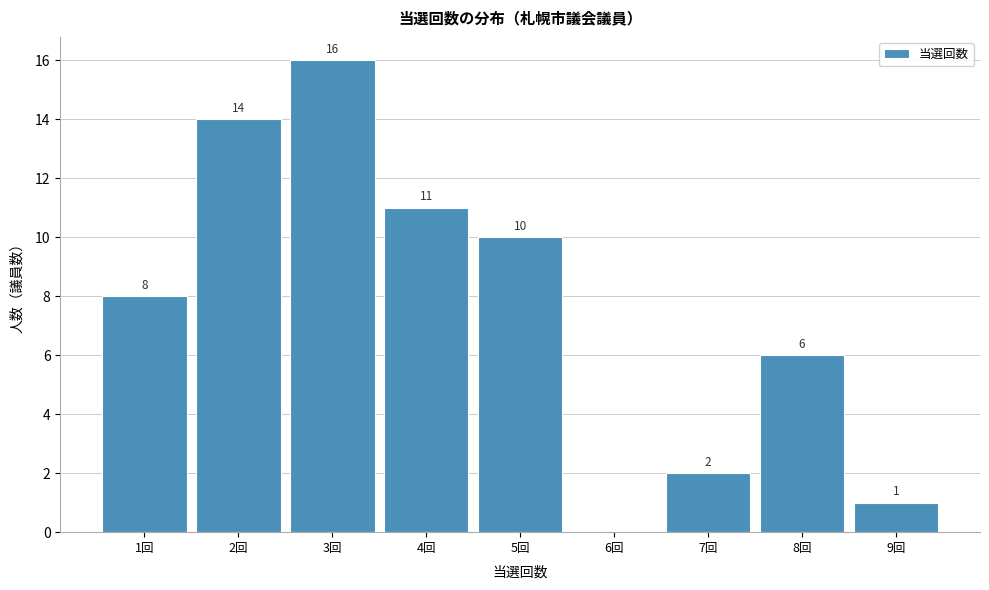

Which range on the x-axis has the tallest bar?

2.5 to 3.5